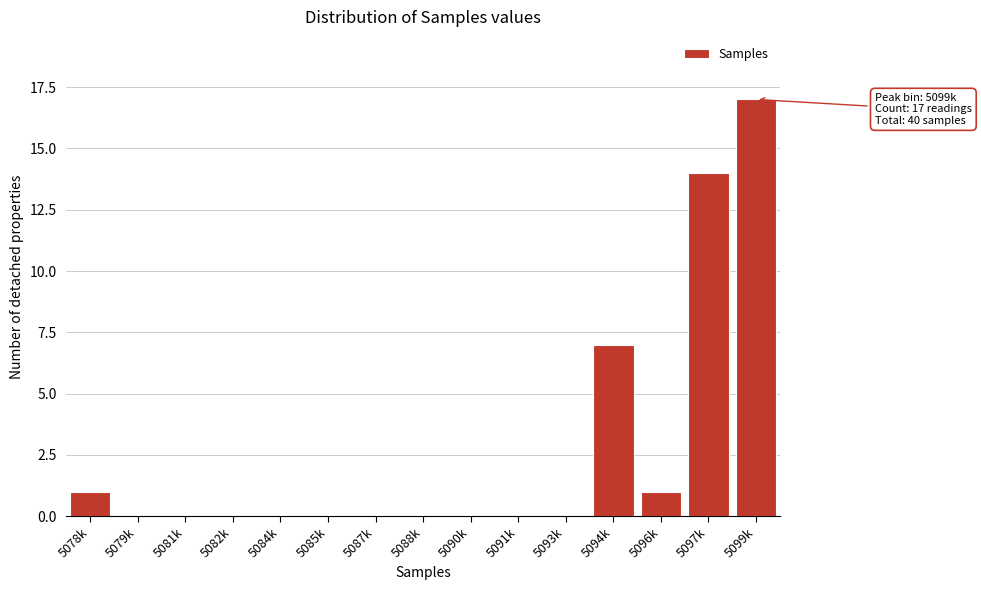

Reading left to right, transcribe all the data shown in this chart.

5078k=1	5079k=0	5081k=0	5082k=0	5084k=0	5085k=0	5087k=0	5088k=0	5090k=0	5091k=0	5093k=0	5094k=7	5096k=1	5097k=14	5099k=17